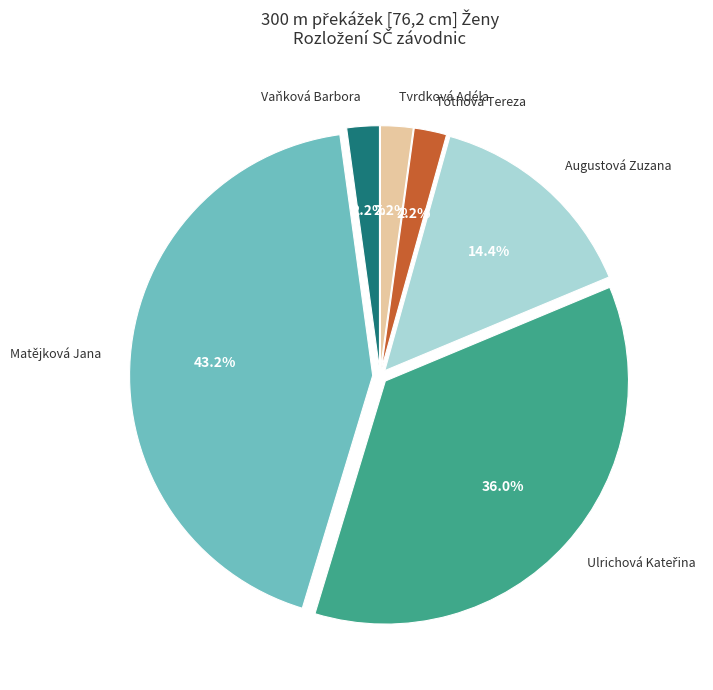

How many segments does this pie chart have?

6